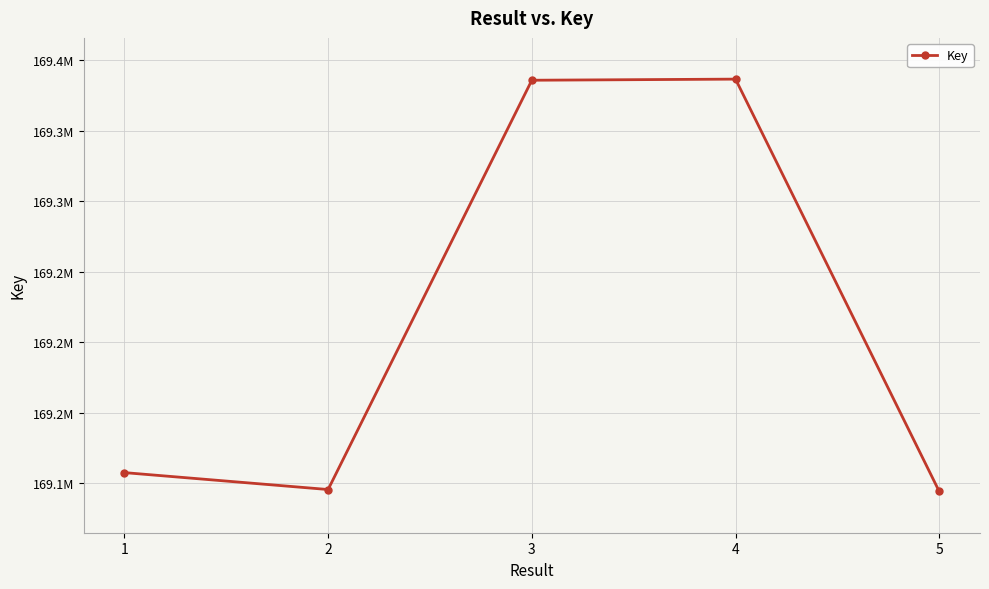

Is this an area chart (filled region under the line)?

No